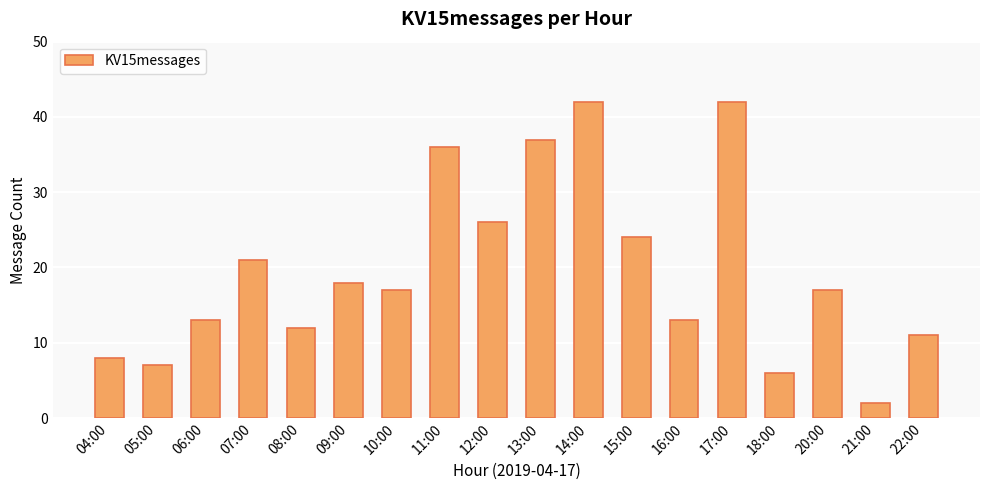

Count the number of data series in this chart.

1